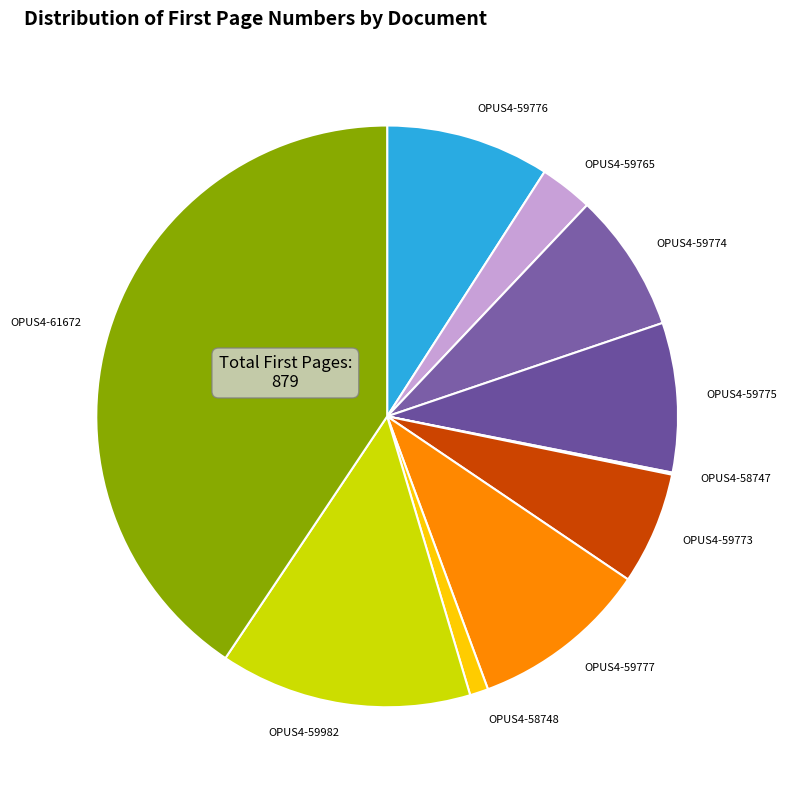

What is the largest slice in the pie chart?

OPUS4-61672